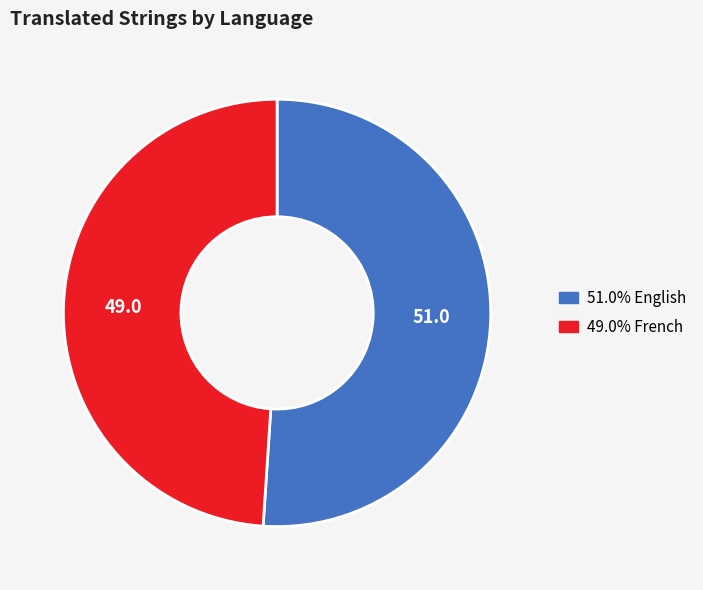

Is there any slice that represents more than half of the pie?

Yes